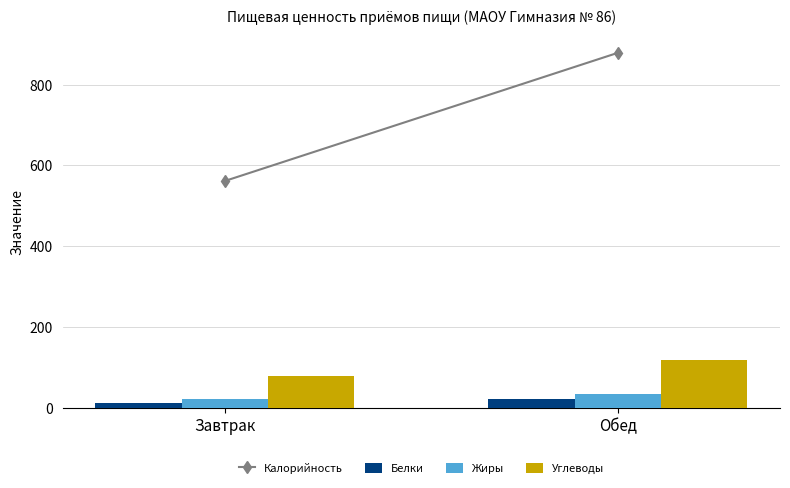

What is the highest value of the Жиры series?

34.8